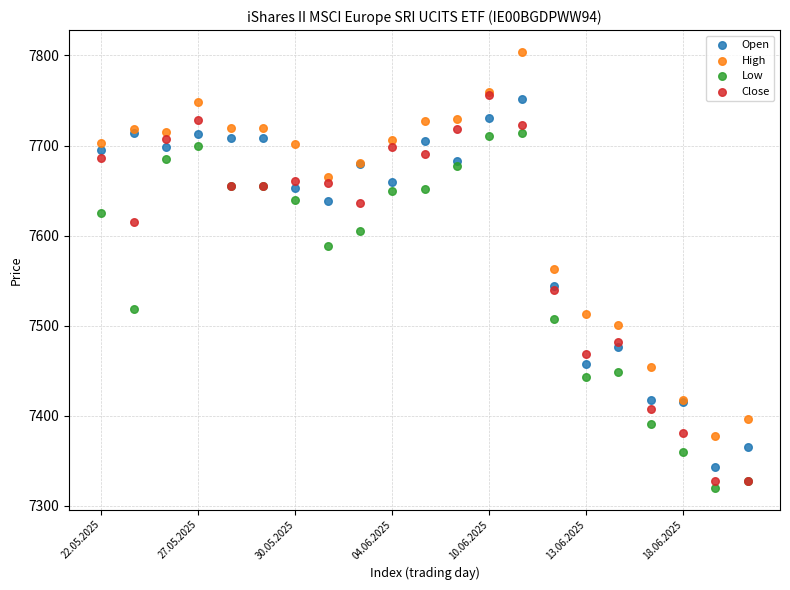

What are all the series names shown in the legend?

Open, High, Low, Close